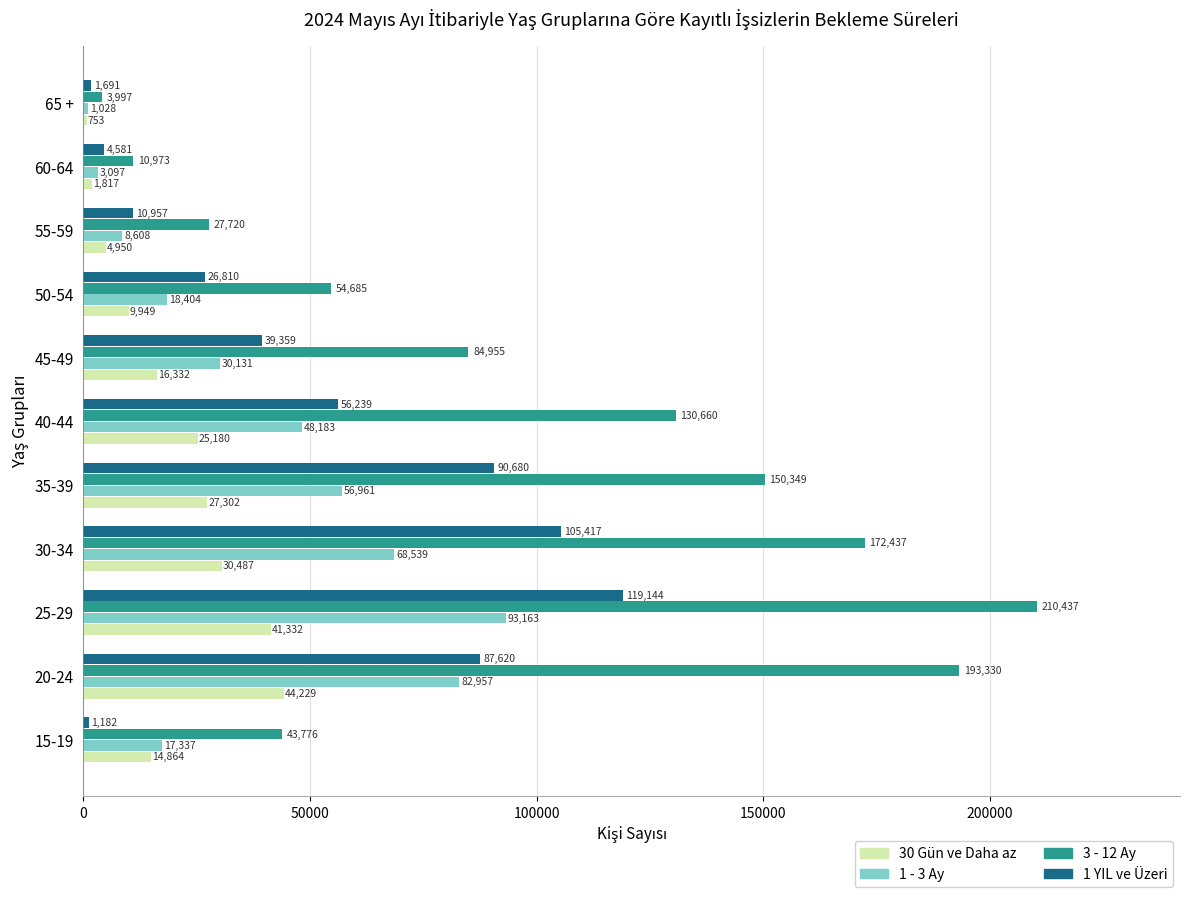

Which series has the widest spread of values?

3 - 12 Ay